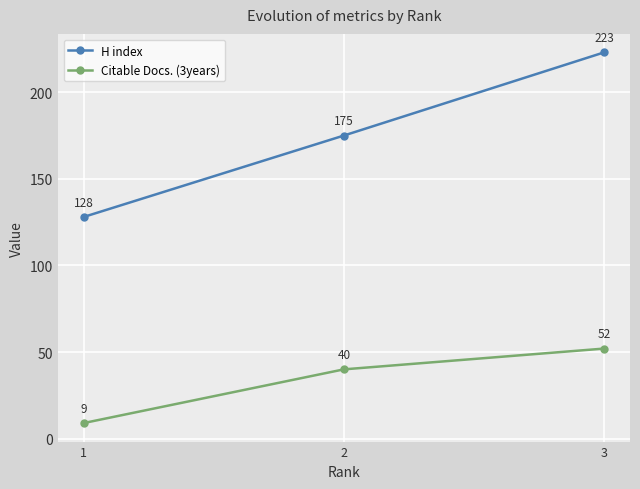

True or false: H index has a value of 64 at 1.

False